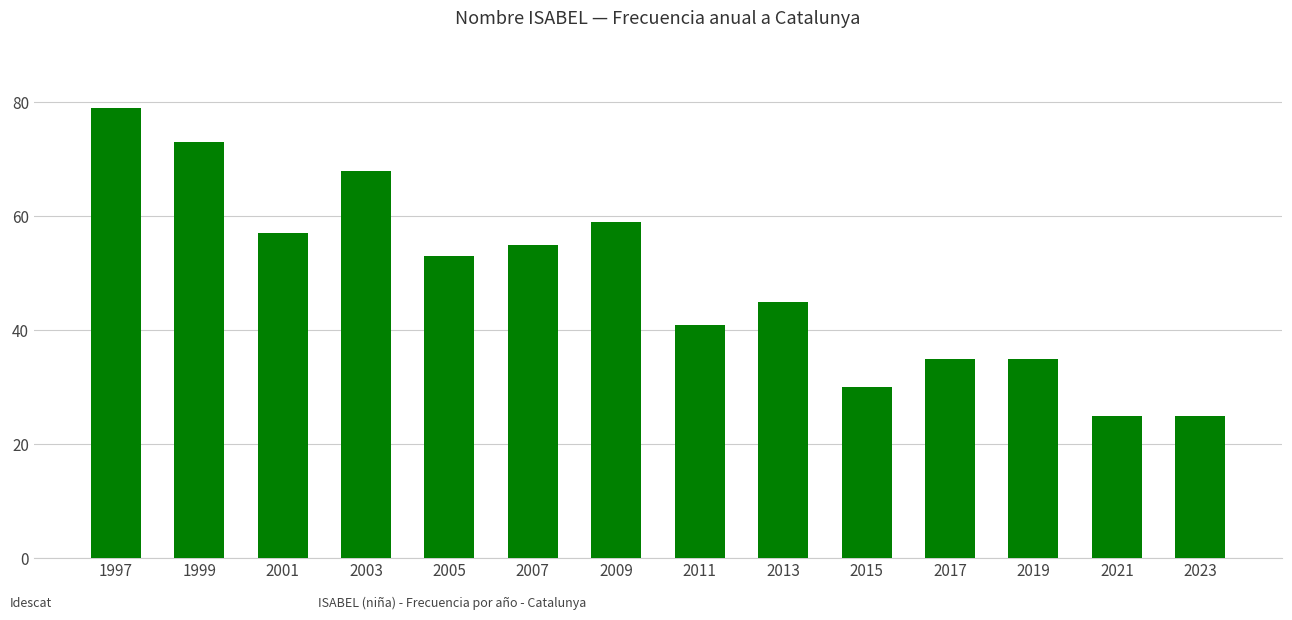

Reading left to right, extract all data points from this chart.

79	73	57	68	53	55	59	41	45	30	35	35	25	25